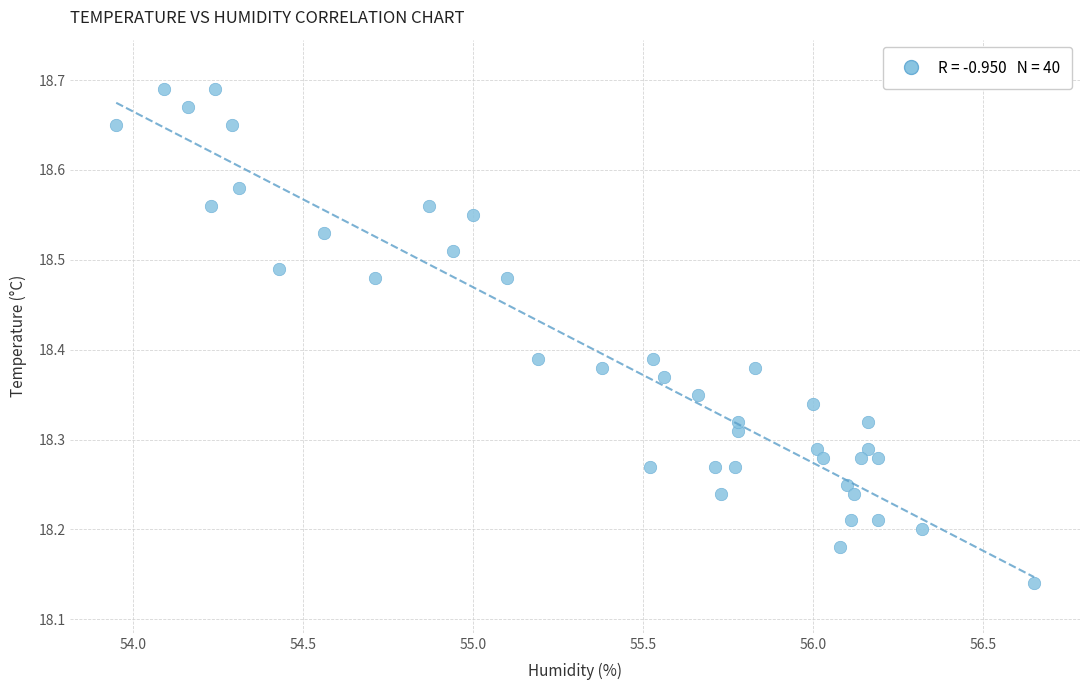

What is the range of X values (max minus min)?

2.7